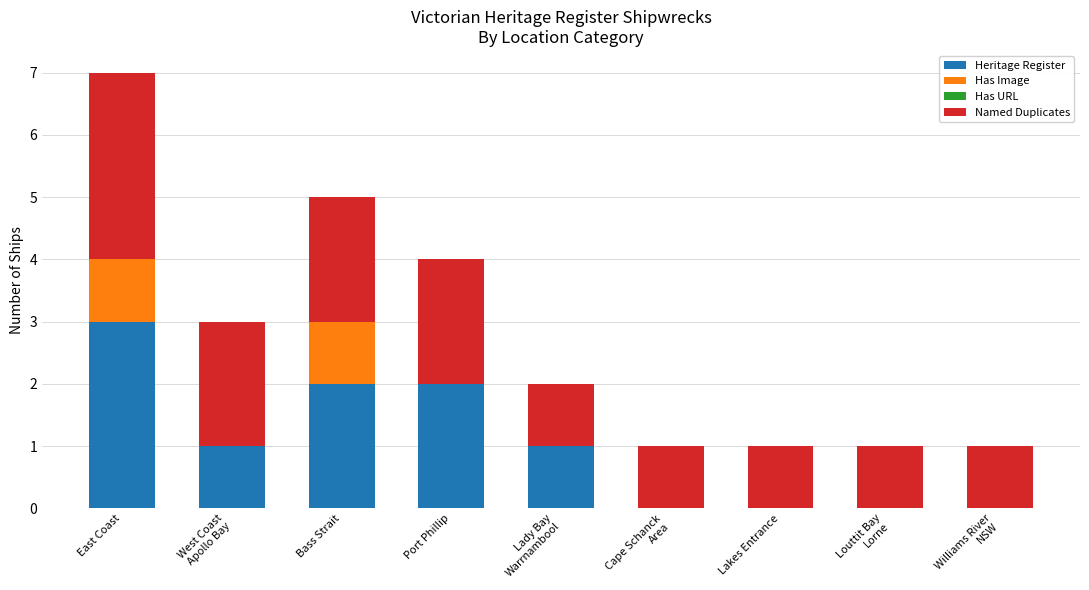

True or false: Heritage Register has a value of 2 at Port Phillip.

True